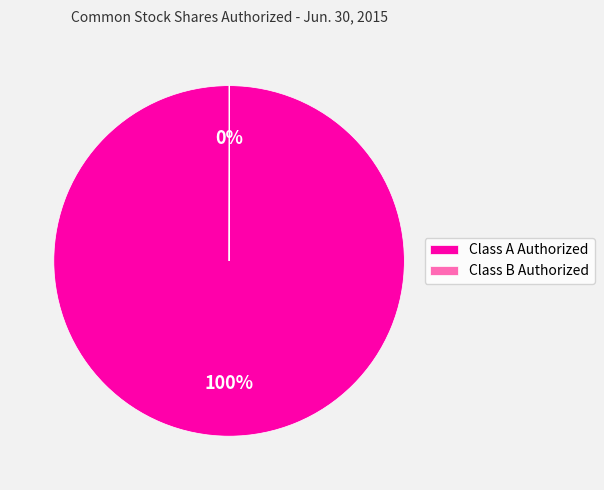

To the nearest percent, what is the difference between the largest and smallest slice percentages?

100%